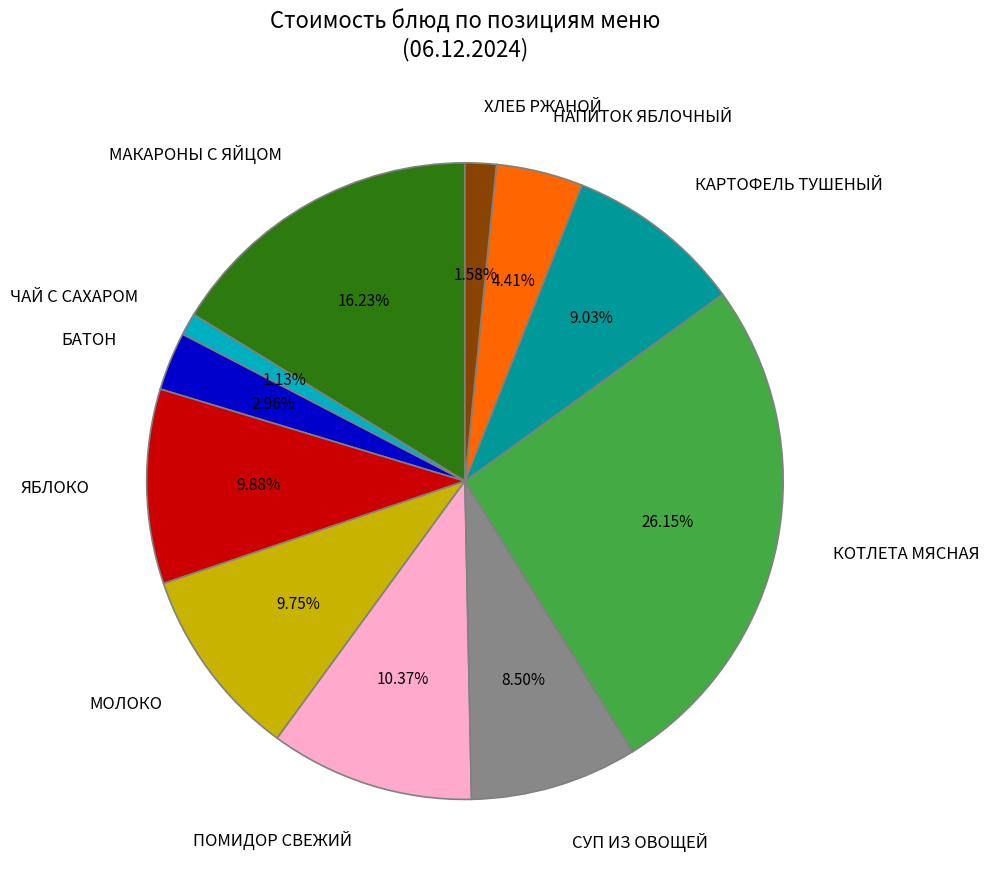

What percentage is the ХЛЕБ РЖАНОЙ slice, to the nearest percent?

2%